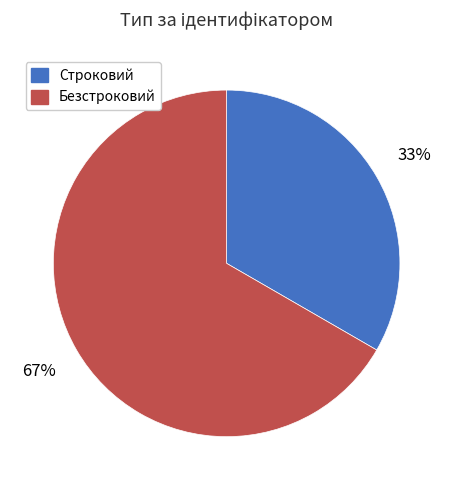

Which has a higher value, Безстроковий or Строковий?

Безстроковий